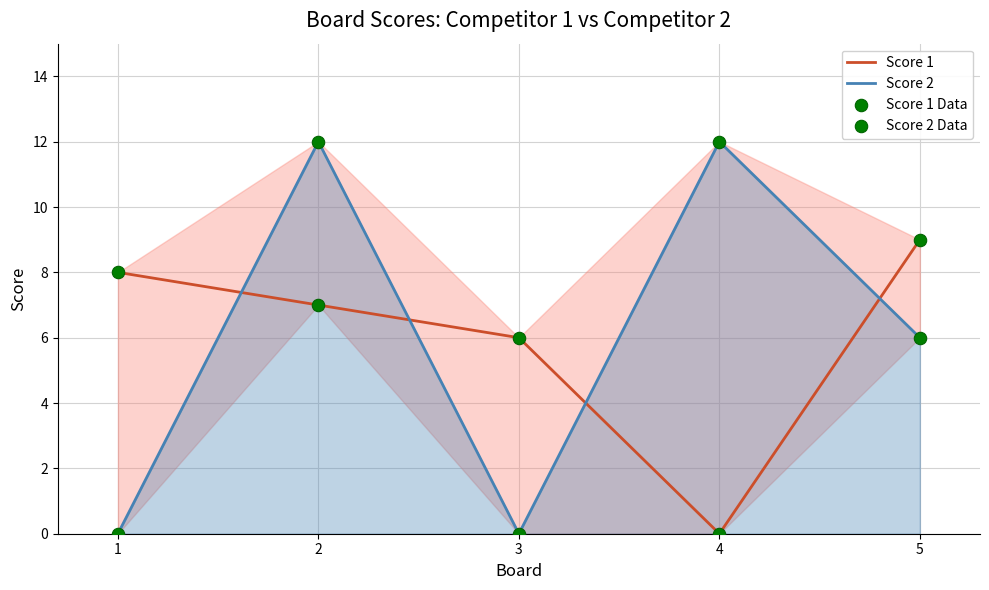

Which series has the widest spread of Y values?

Score 2